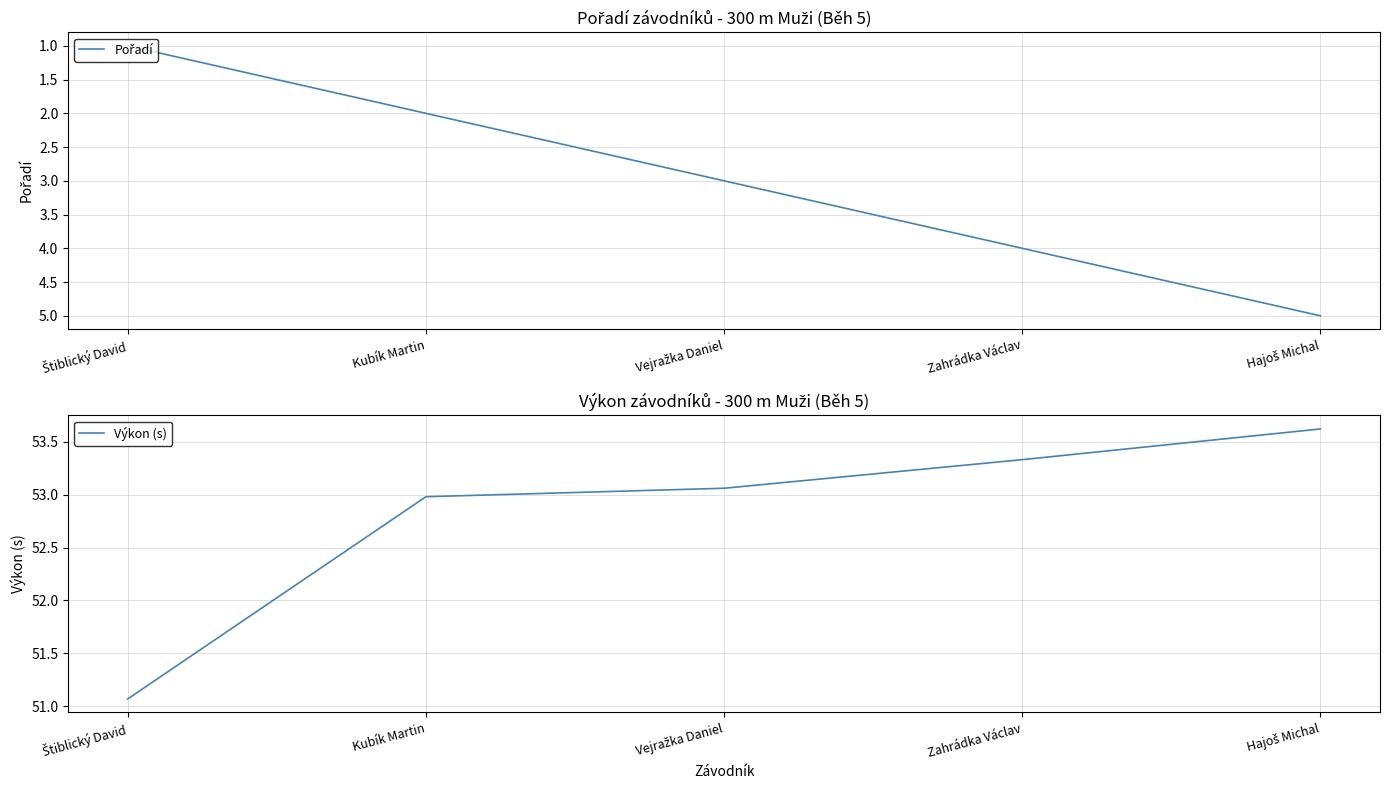

What is the total value across all series at Štiblický David?

52.1